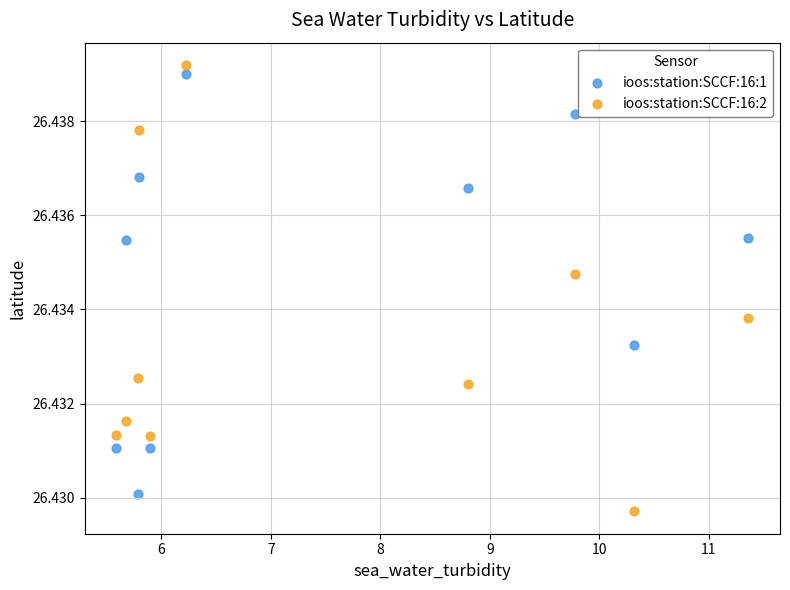

Which series has the largest Y range (max minus min)?

ioos:station:SCCF:16:2